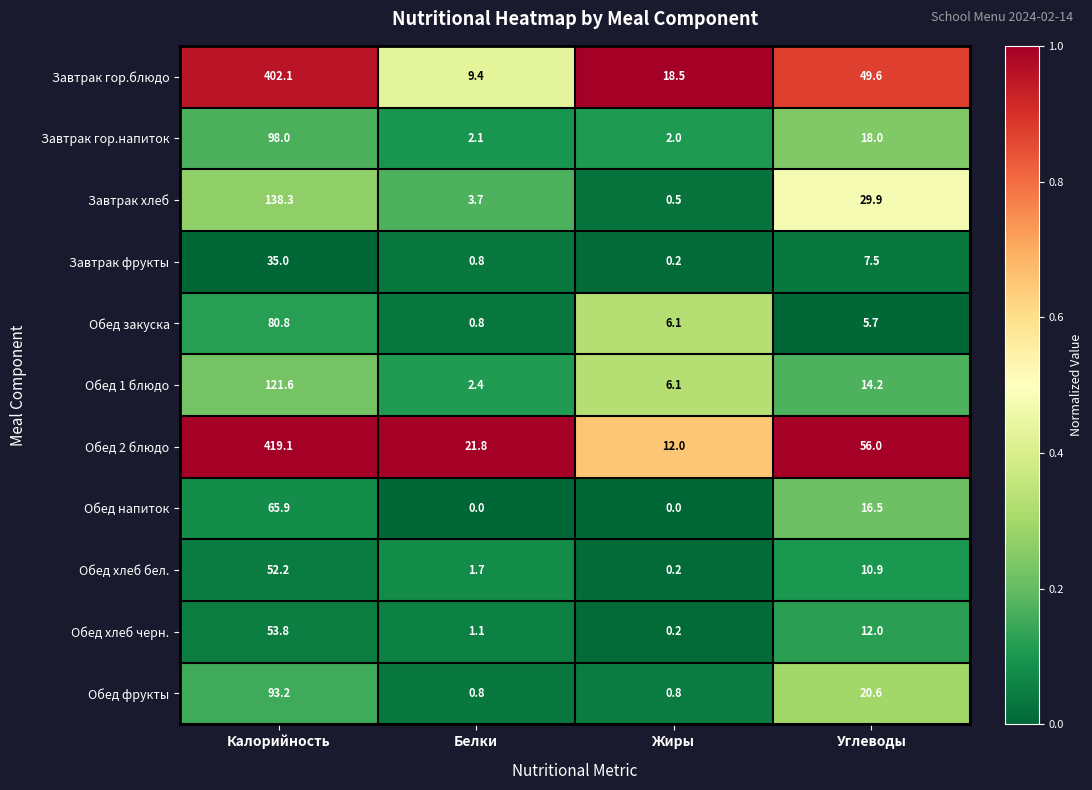

What is the approximate value of Обед хлеб черн. at Калорийность?

53.8